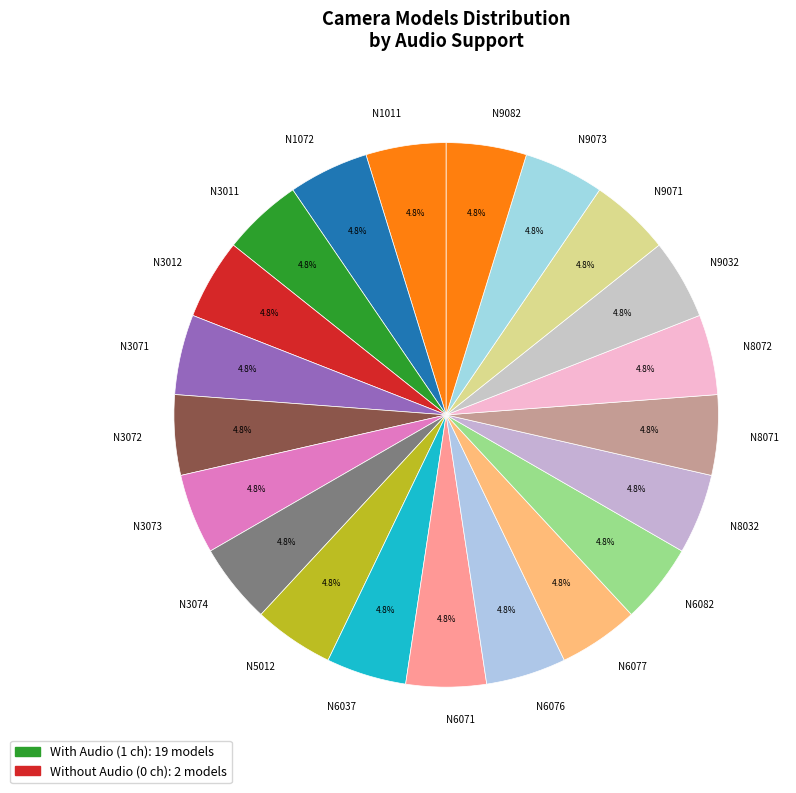

What percentage is the N3072 slice, to the nearest percent?

5%